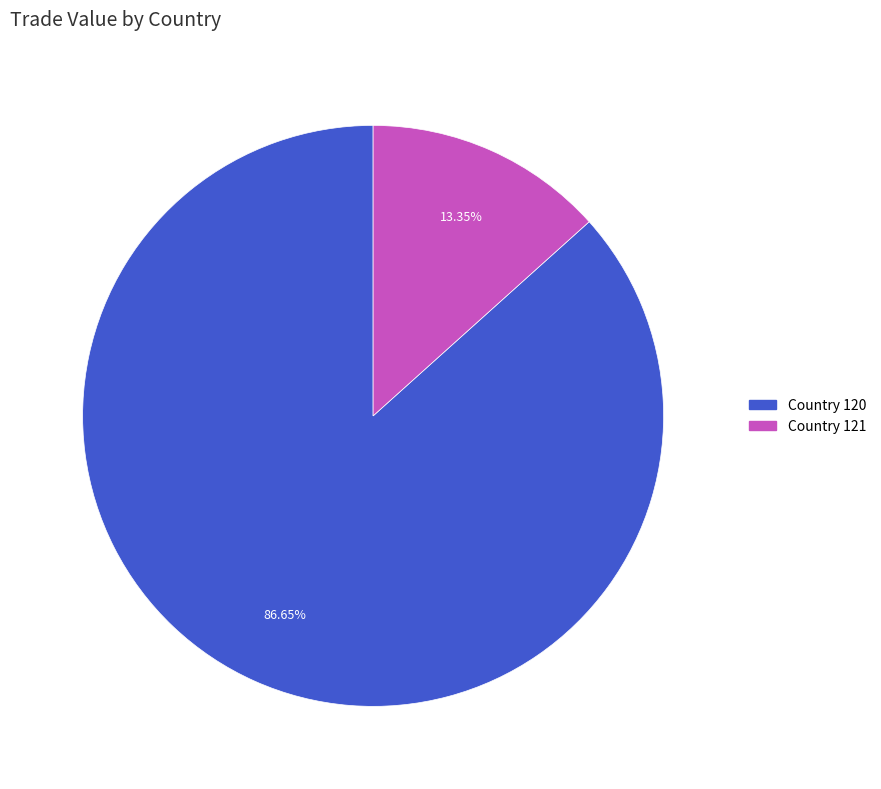

Is there a majority slice in this chart?

Yes